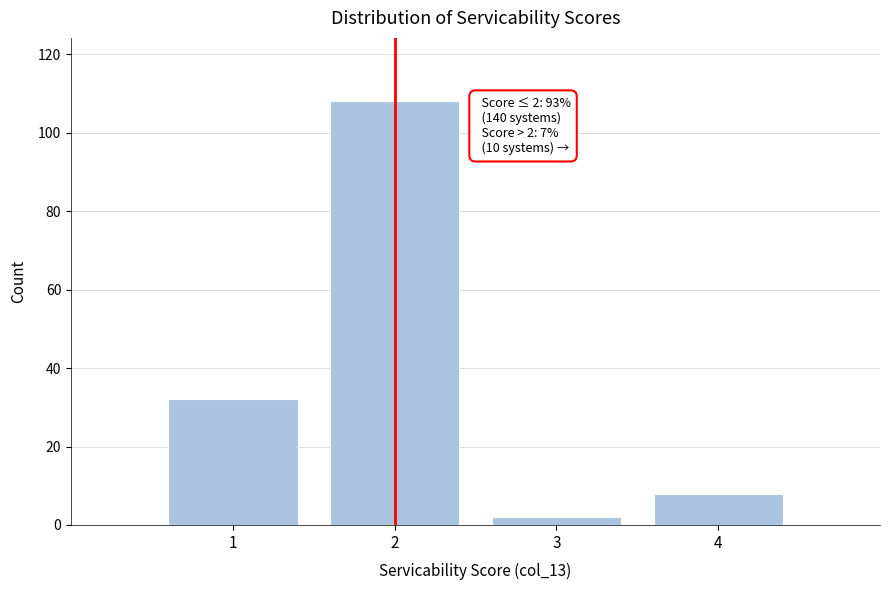

Which range on the x-axis has the tallest bar?

1.5 to 2.5